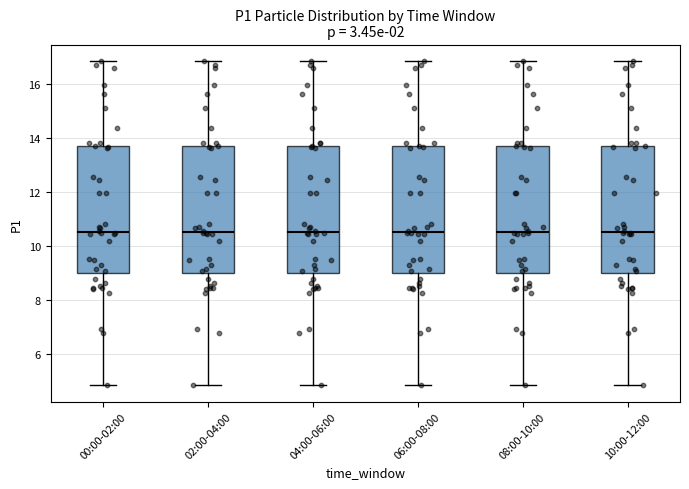

Where does the lower whisker of the box for 10:00-12:00 end on the y-axis? The values are not printed on the chart, so give them approximately, as read against the axis.

4.8